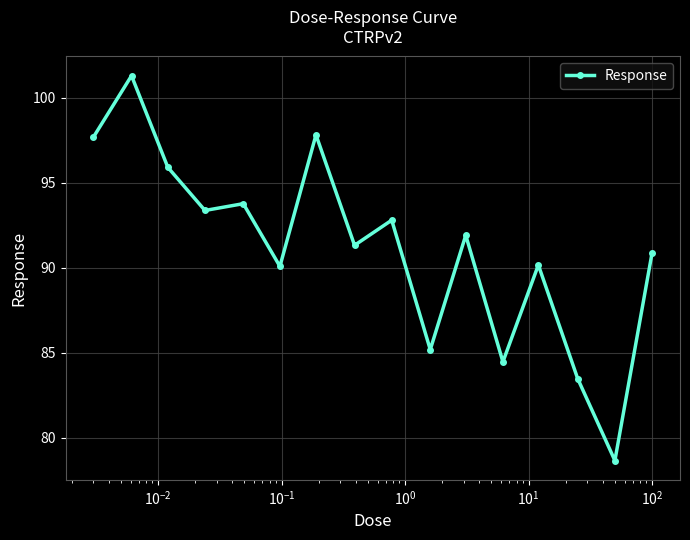

How many interior local valleys (lower than both neighbors) does the data have?

6